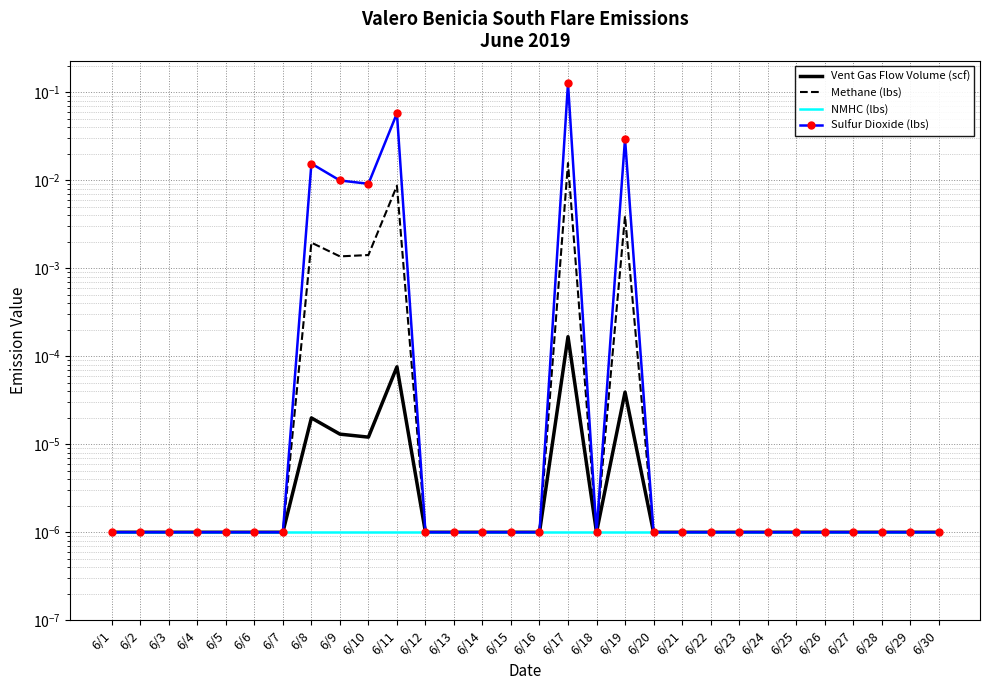

Which category has the highest value in the Sulfur Dioxide (lbs) series?

6/17